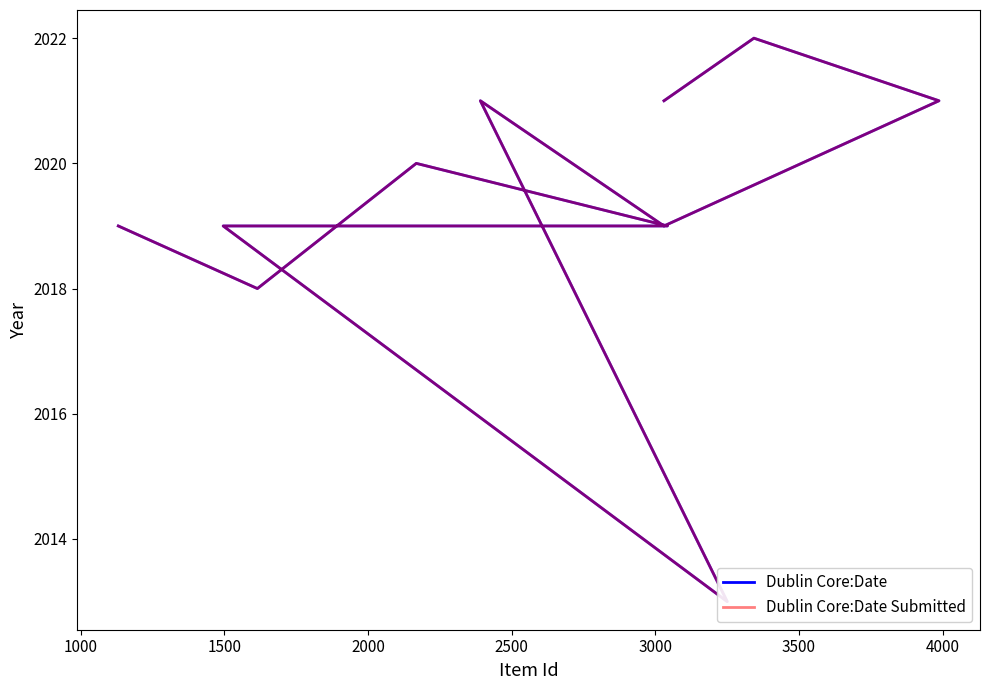

Reading right to left, what are all the values shown in this chart?

Dublin Core:Date: 2021	2022	2021	2019	2021	2013	2019	2019	2020	2018	2019
Dublin Core:Date Submitted: 2021	2022	2021	2019	2021	2013	2019	2019	2020	2018	2019